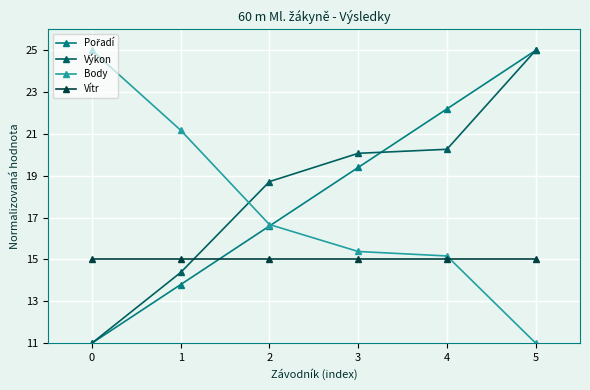

What is the spread (max minus min) of values at 3?

5.1